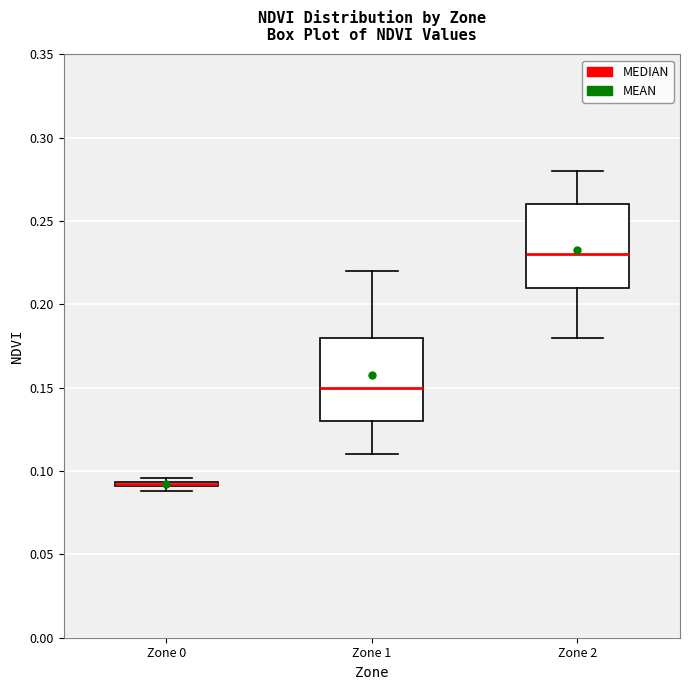

Where is the lower edge of the box for Zone 0 on the y-axis? The values are not printed on the chart, so give them approximately, as read against the axis.

0.090